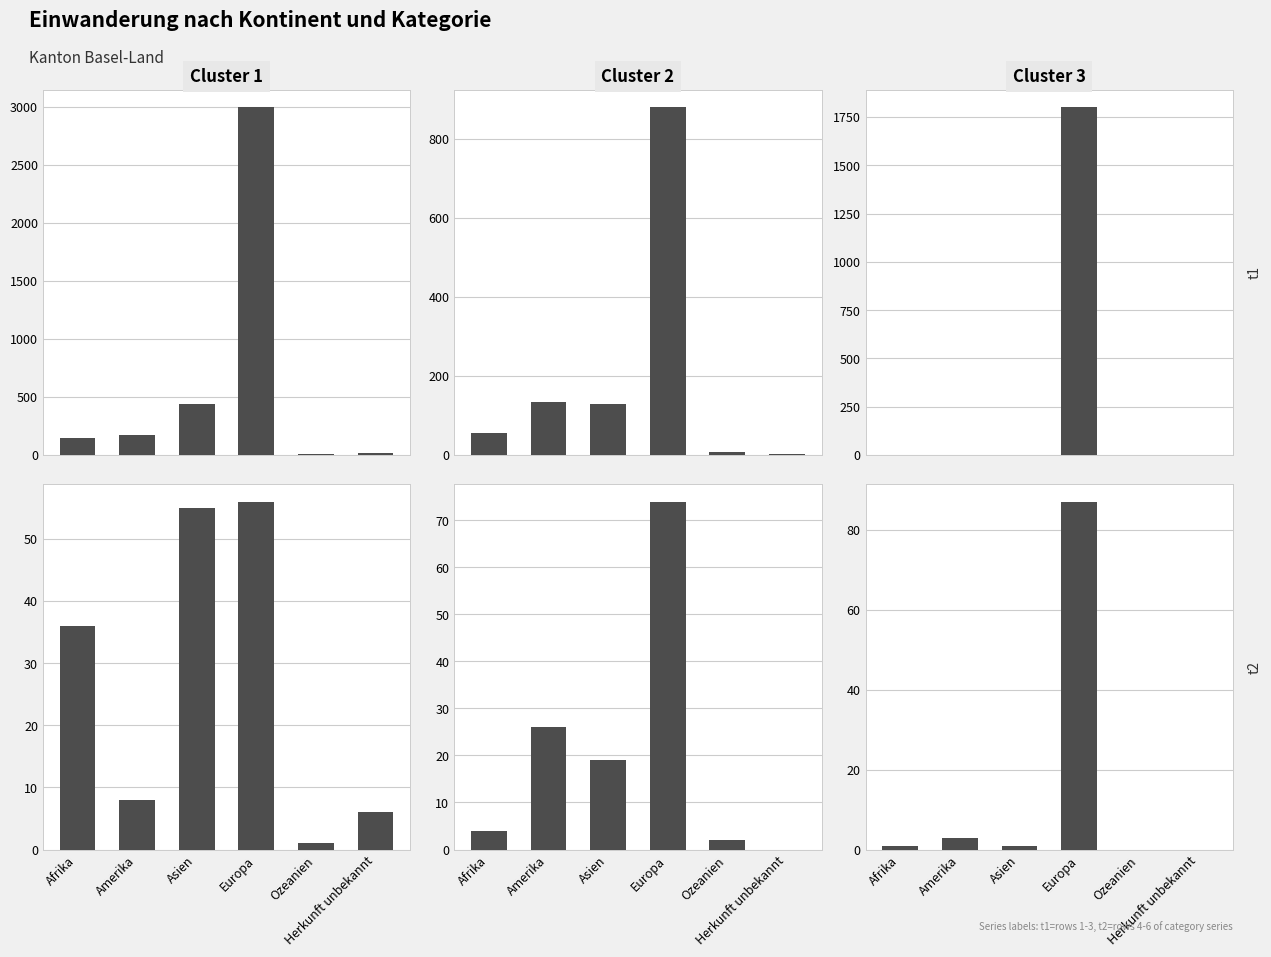

How many groups of bars are there?

6